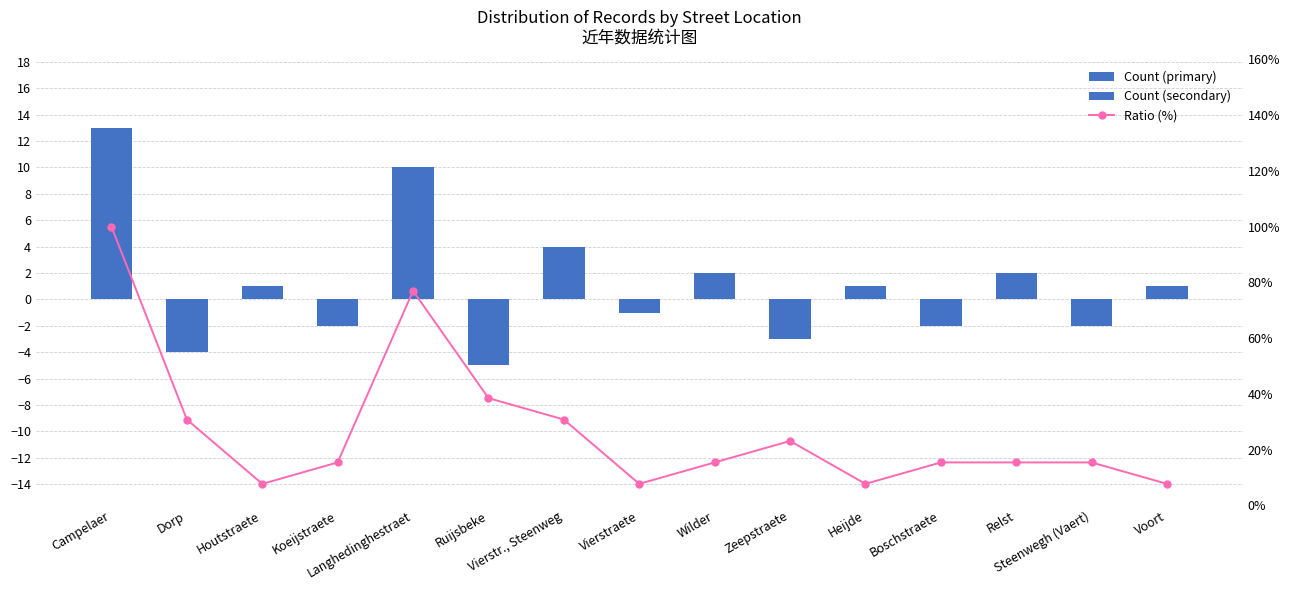

What is the spread (max minus min) of values at Koeijstraete?

17.4